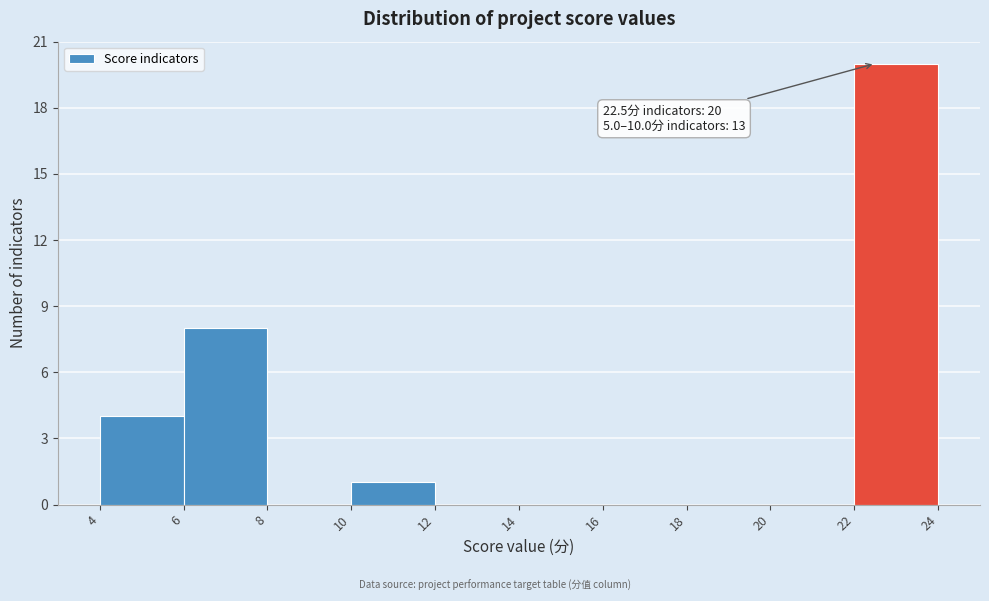

Over which range of the x-axis is the bar tallest?

22 to 24